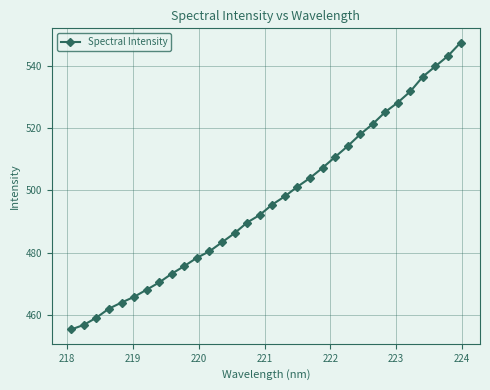

What is the difference between the maximum and minimum values?

92.2